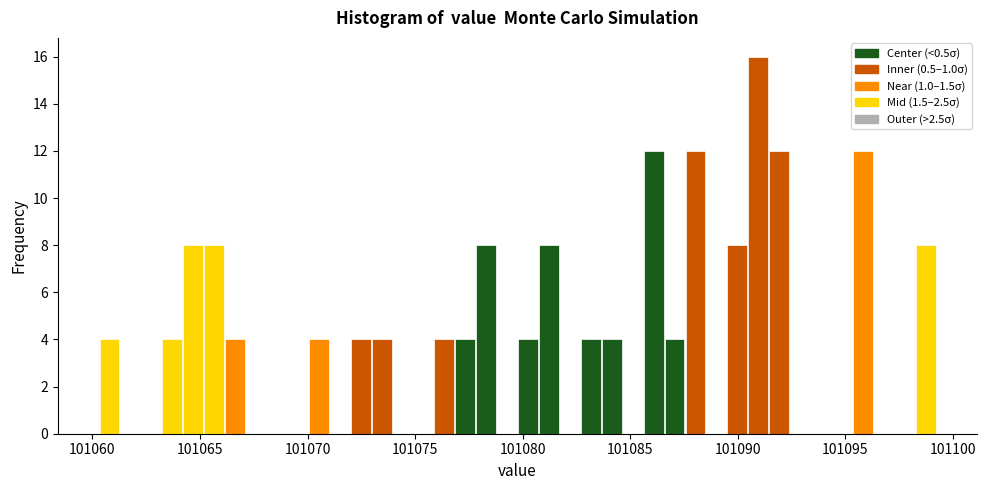

Around what value on the x-axis is the tallest bar? Give the approximate position of its centre, as read against the axis.

101091.0